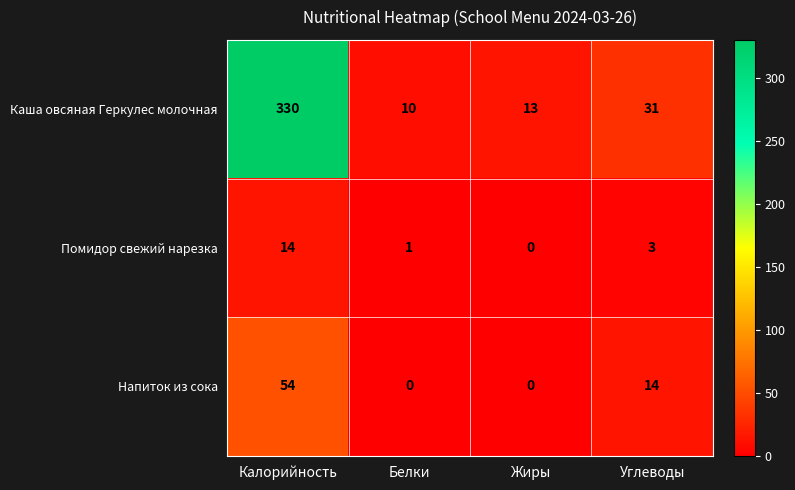

At which label does Напиток из сока reach its peak?

Калорийность